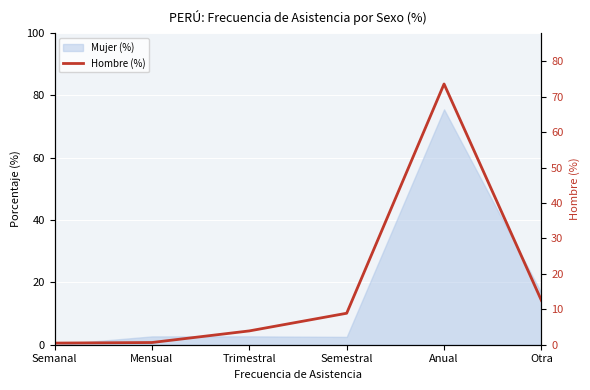

Reading right to left, what are all the values shown in this chart?

Otra=12.5	Anual=73.6	Semestral=8.9	Trimestral=3.9	Mensual=0.6	Semanal=0.5